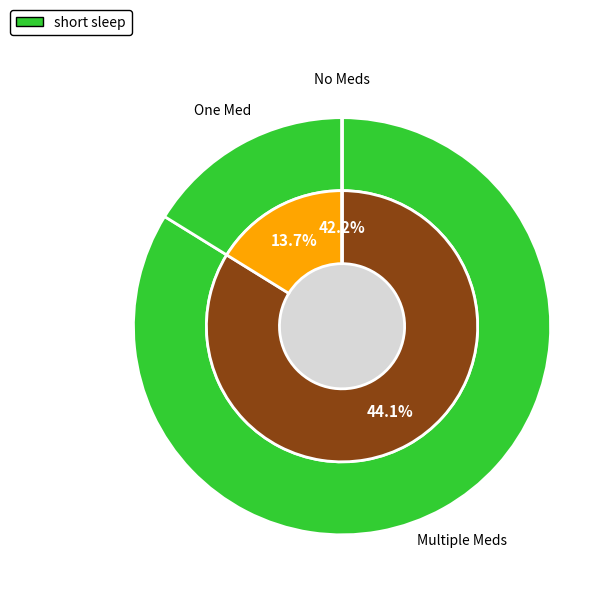

Does Other represent more than half of the total?

No